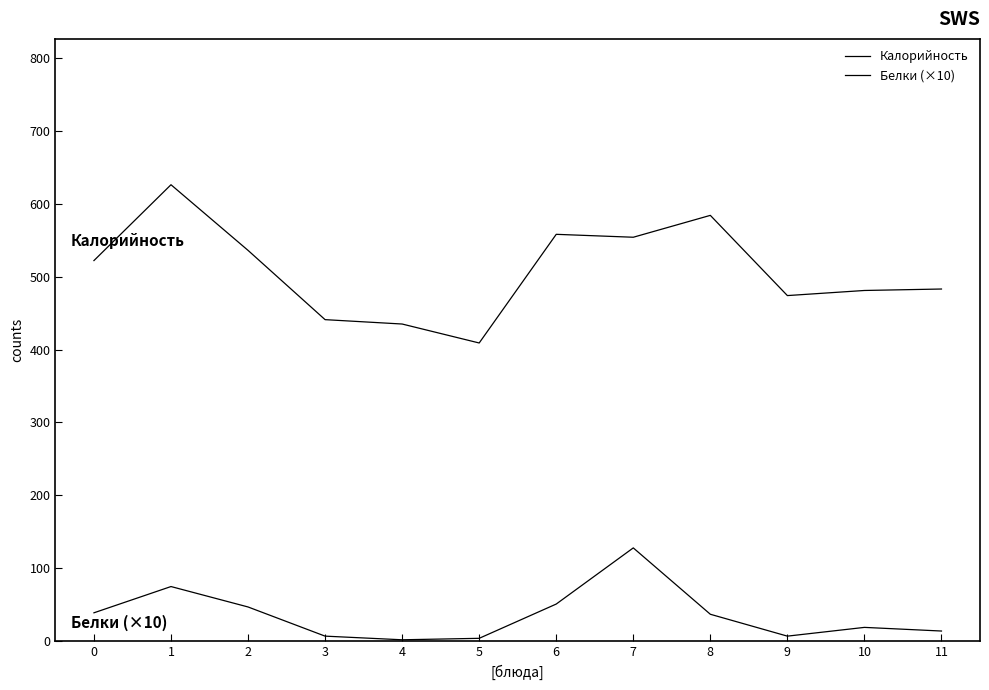

Is this an area chart (filled region under the line)?

No